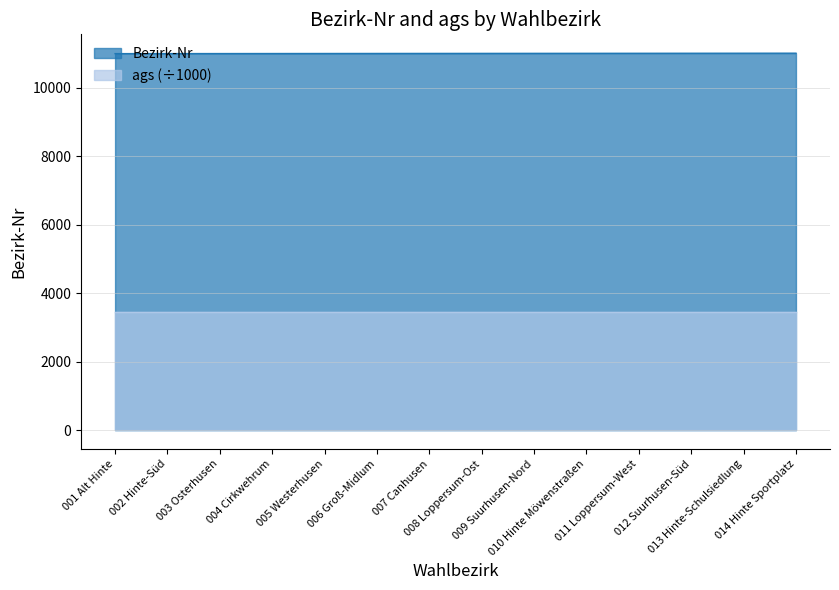

What value does the data have at 009 Suurhusen-Nord, to the nearest 10?

11010